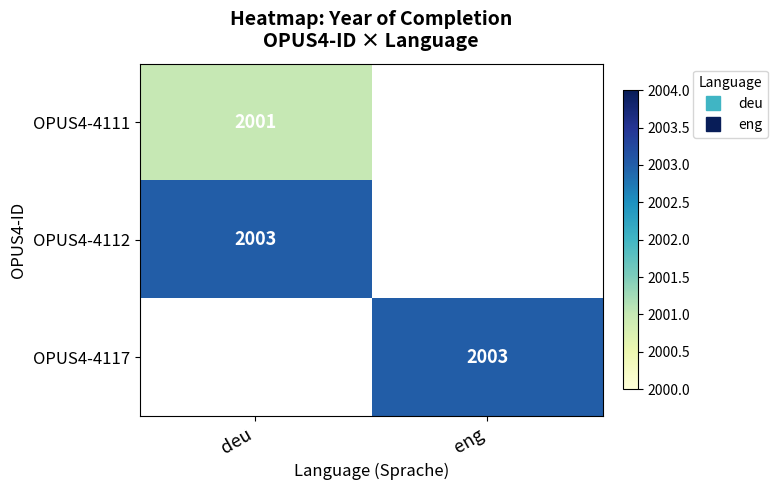

What is the sum of all OPUS4-4111 values?

2001